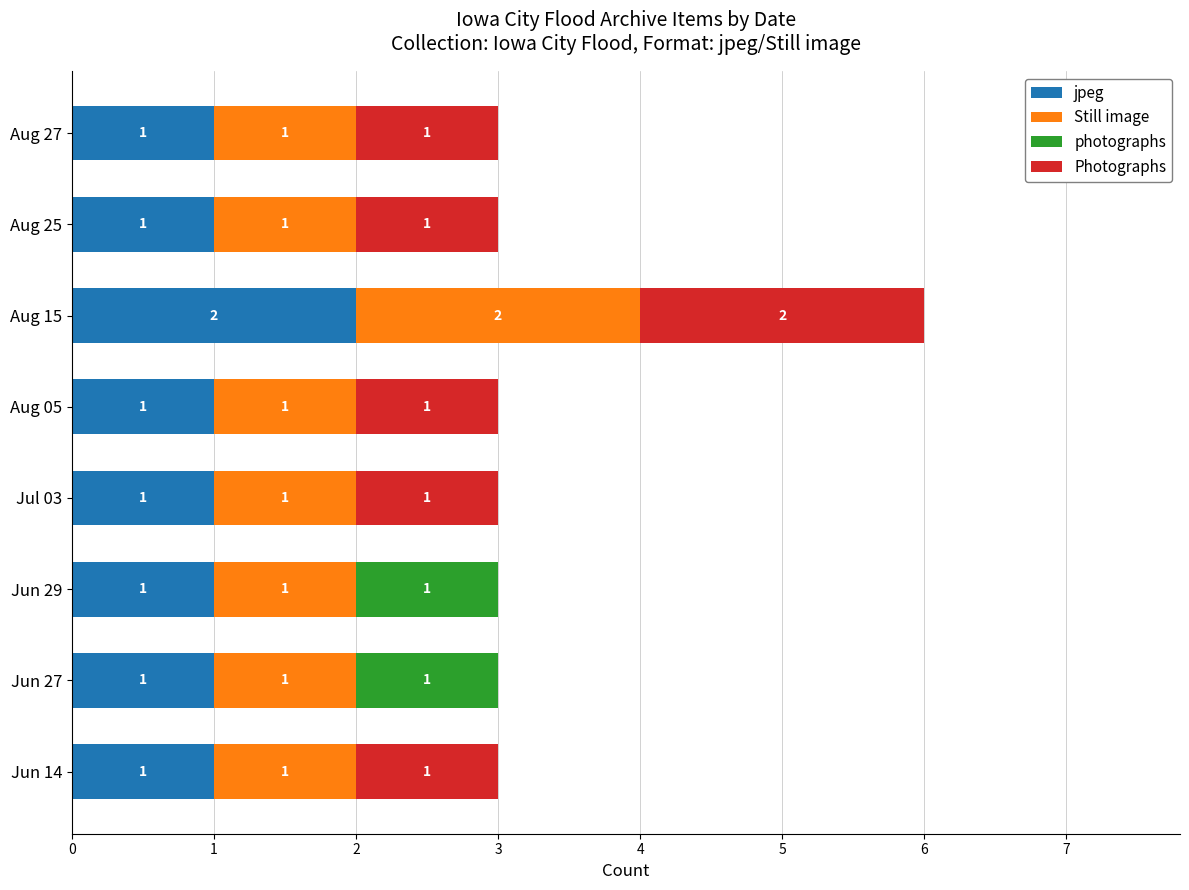

The jpeg series shows 0 at Jun 14. True or false?

False